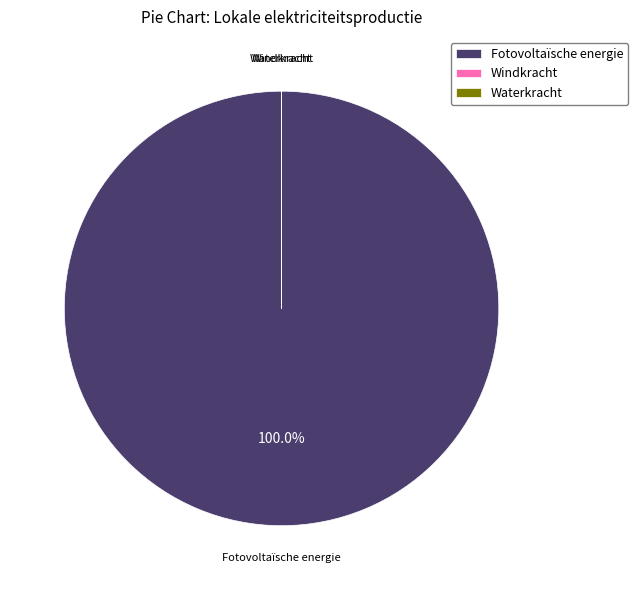

Which category has the biggest portion of the pie?

Fotovoltaïsche energie